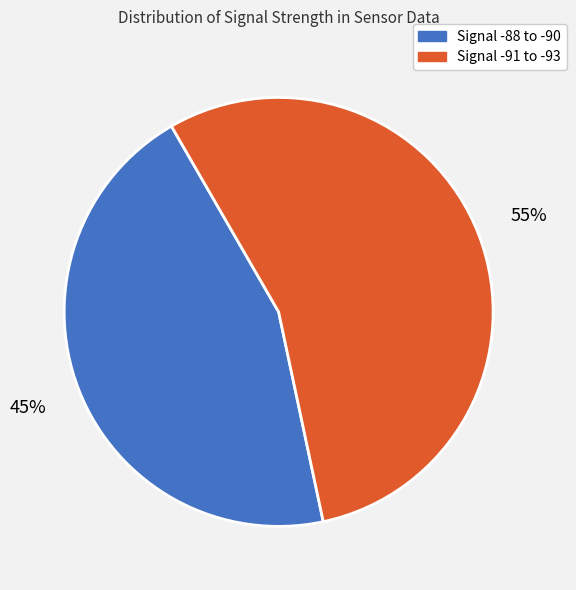

Count the number of slices in the pie.

2